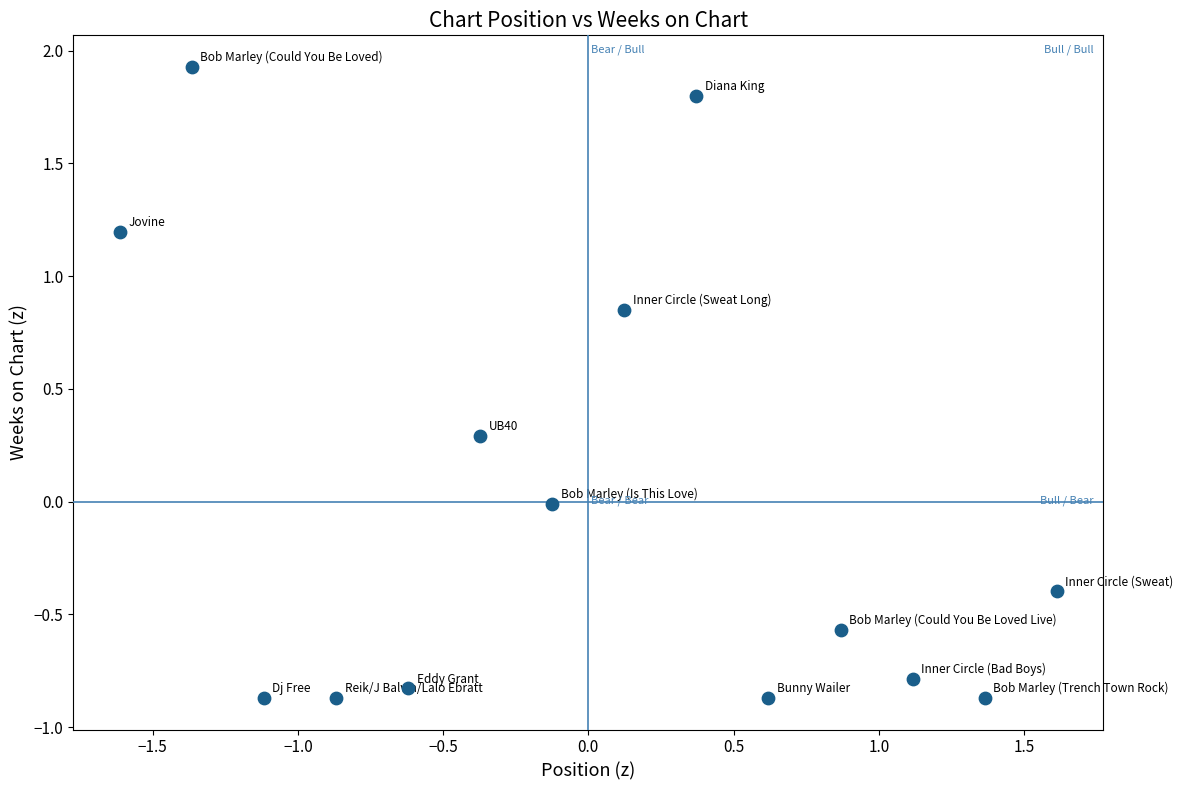

What is the range of Y values (max minus min)?

2.8